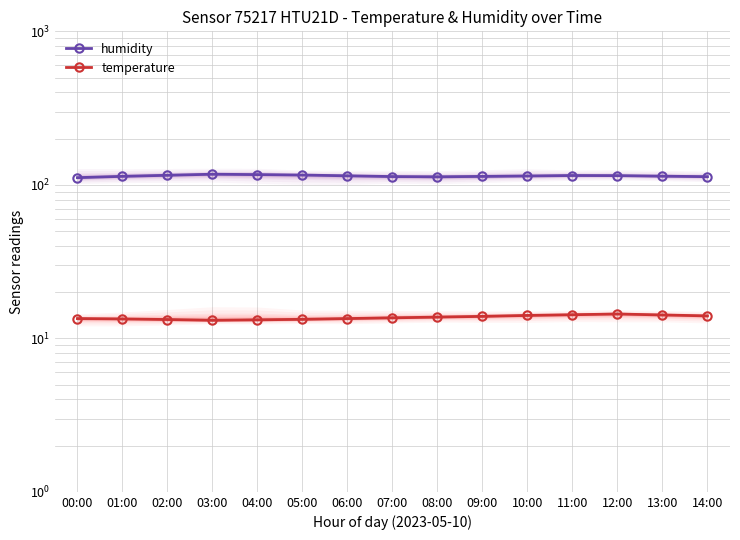

How many data points in humidity are less than 114?

7